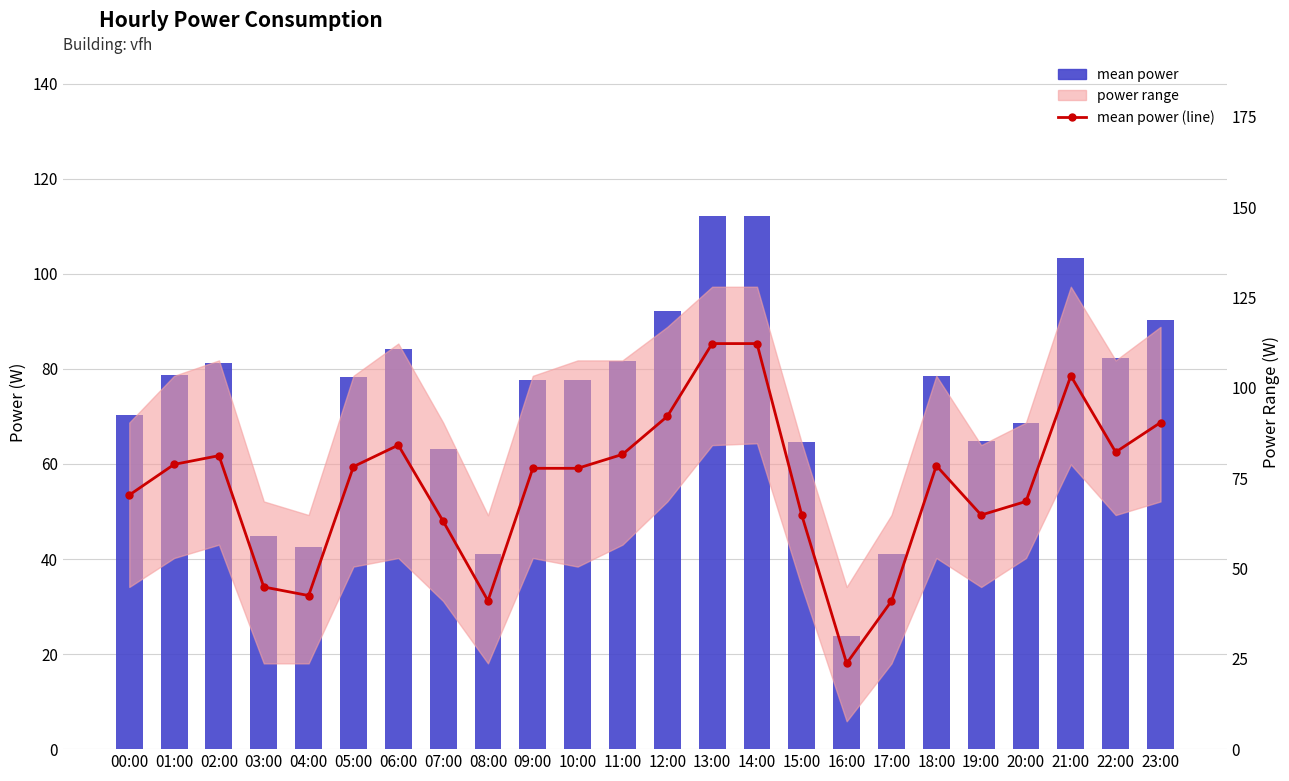

Is it true that mean_power (line) equals 32.7 at 16:00?

False